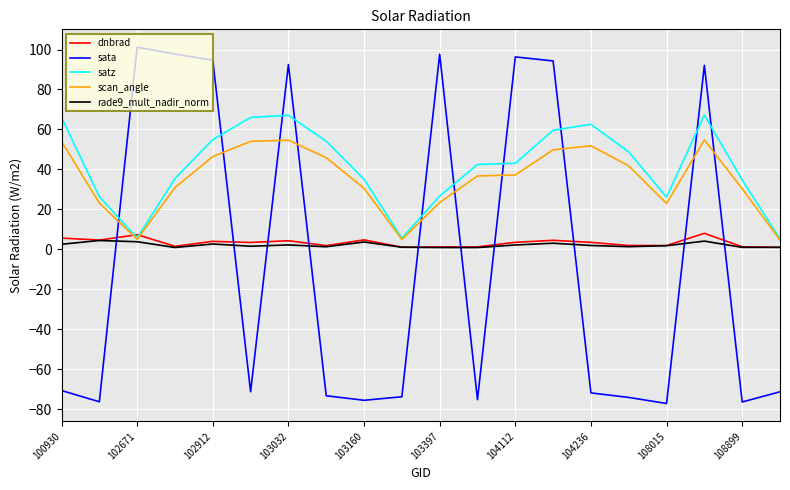

Which series ends up on top after the final intersection of dnbrad and sata?

dnbrad